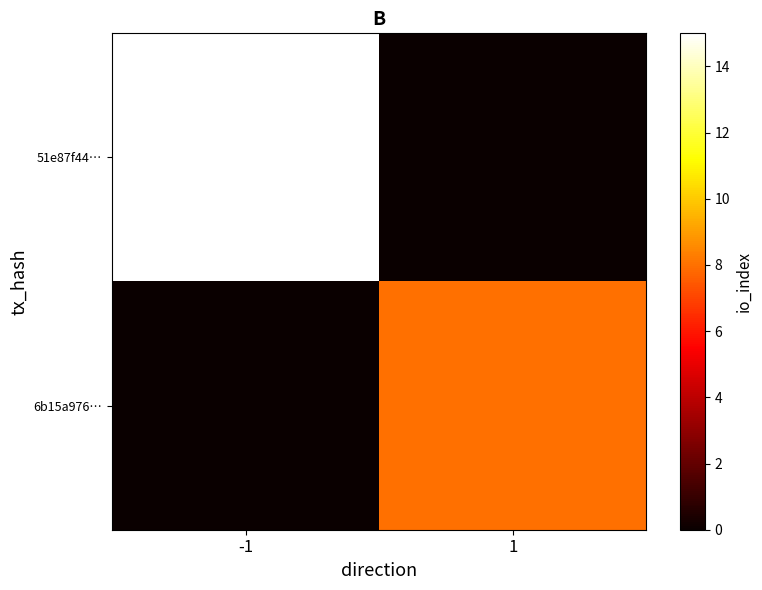

At which category is the sum across all series the highest?

-1